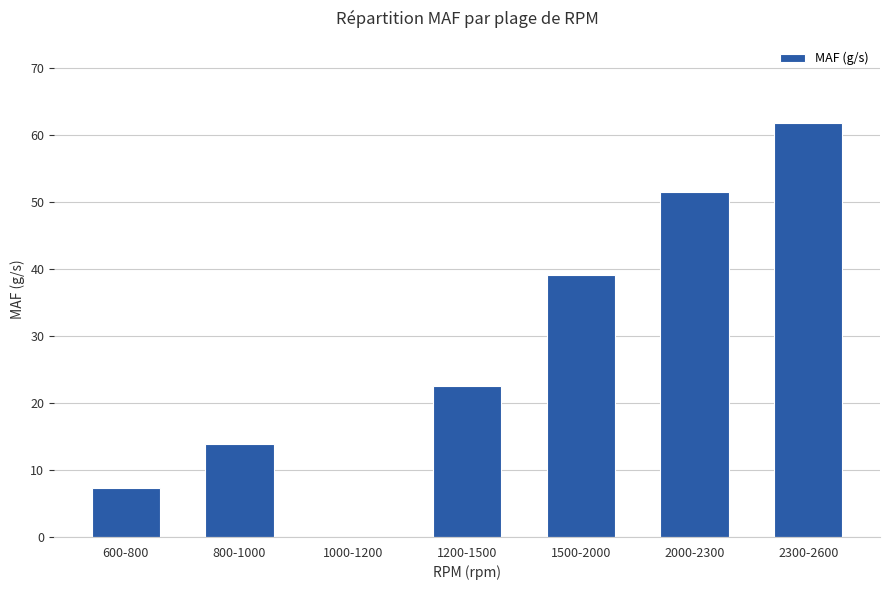

Is it true that the value at 2300-2600 is 61.8?

True